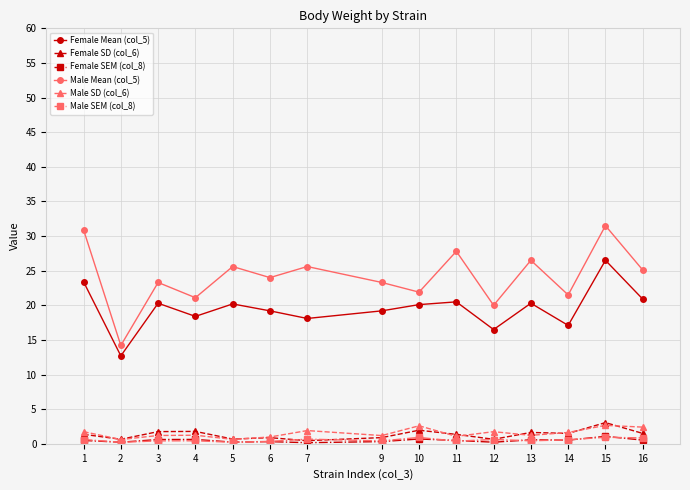

The value of Female SEM (col_8) at 3 is 0.6. True or false?

True